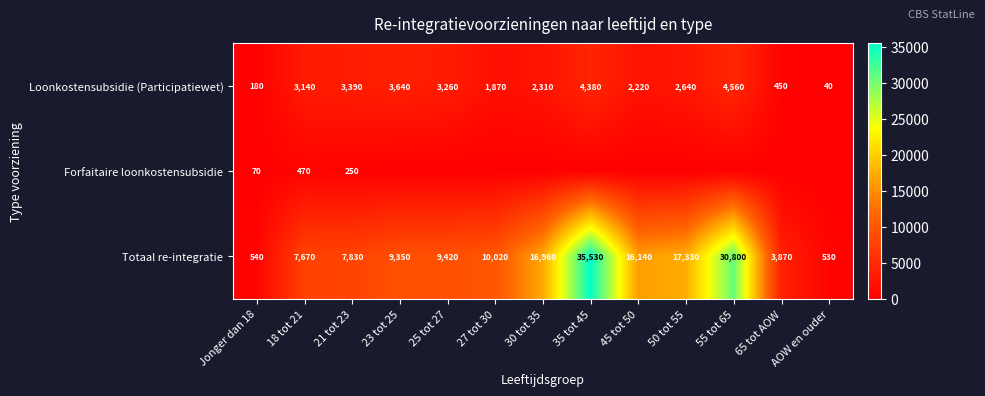

Rank the categories by Loonkostensubsidie (Participatiewet) value from lowest to highest.

AOW en ouder, Jonger dan 18, 65 tot AOW, 27 tot 30, 45 tot 50, 30 tot 35, 50 tot 55, 18 tot 21, 25 tot 27, 21 tot 23, 23 tot 25, 35 tot 45, 55 tot 65